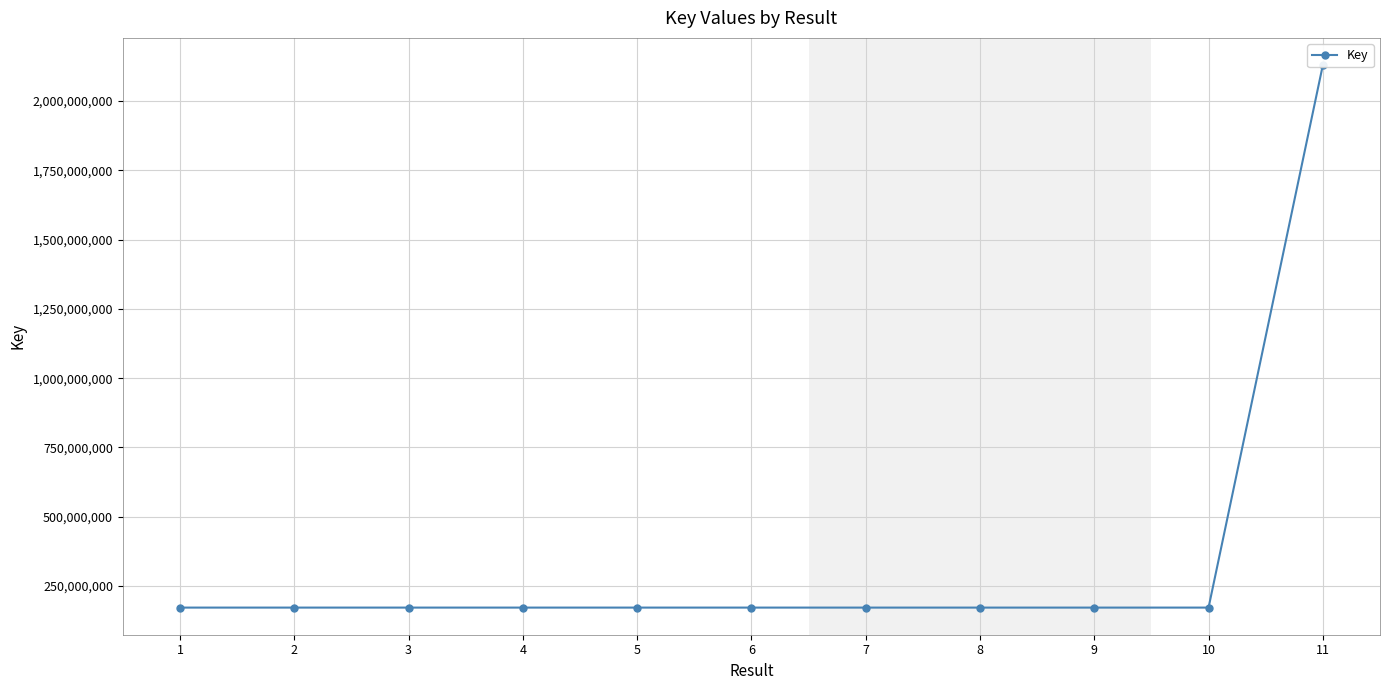

List the labels in order of value, smallest first.

10, 2, 7, 9, 1, 3, 4, 5, 6, 8, 11